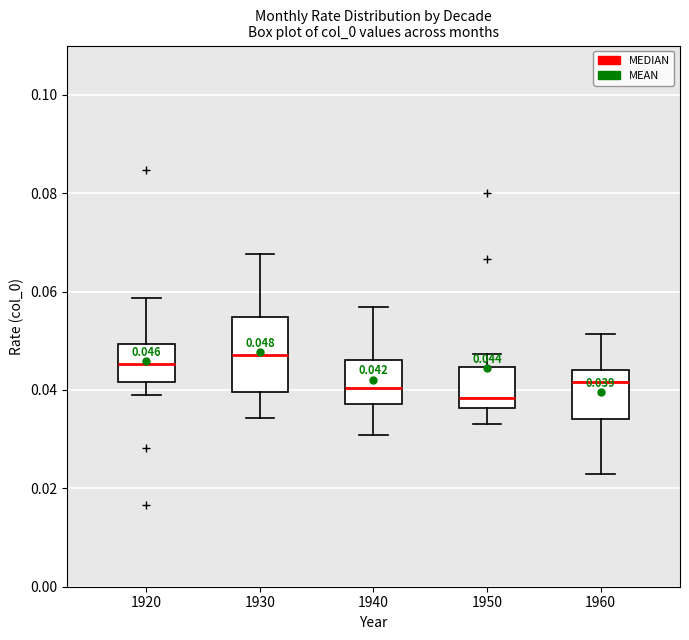

Comparing the boxes themselves (not the whiskers), which one is the tallest?

1930